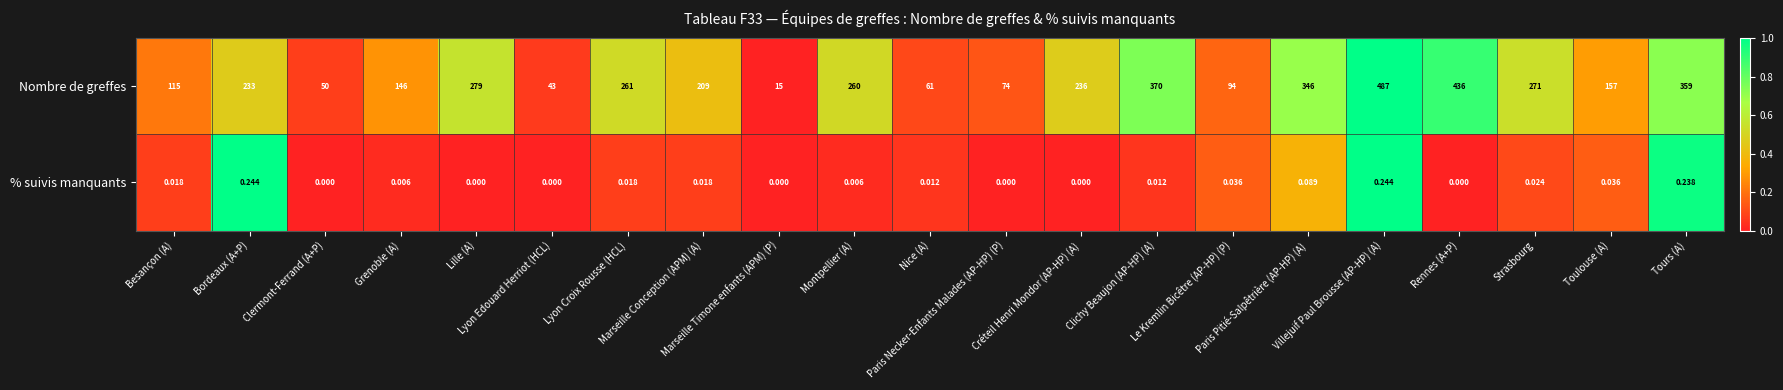

What is the greatest value displayed?

487.0